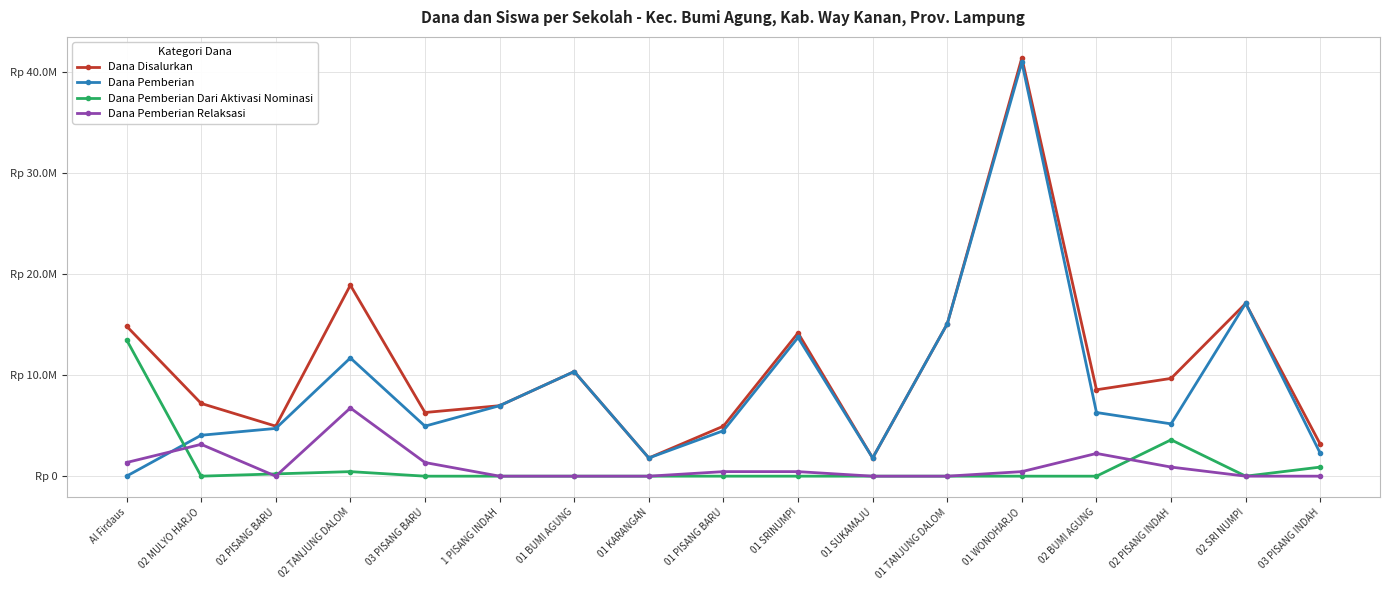

List the labels in order of Dana Disalurkan value, largest first.

01 WONOHARJO, 02 TANJUNG DALOM, 02 SRI NUMPI, 01 TANJUNG DALOM, Al Firdaus, 01 SRINUMPI, 01 BUMI AGUNG, 02 PISANG INDAH, 02 BUMI AGUNG, 02 MULYO HARJO, 1 PISANG INDAH, 03 PISANG BARU, 02 PISANG BARU, 01 PISANG BARU, 03 PISANG INDAH, 01 KARANGAN, 01 SUKAMAJU